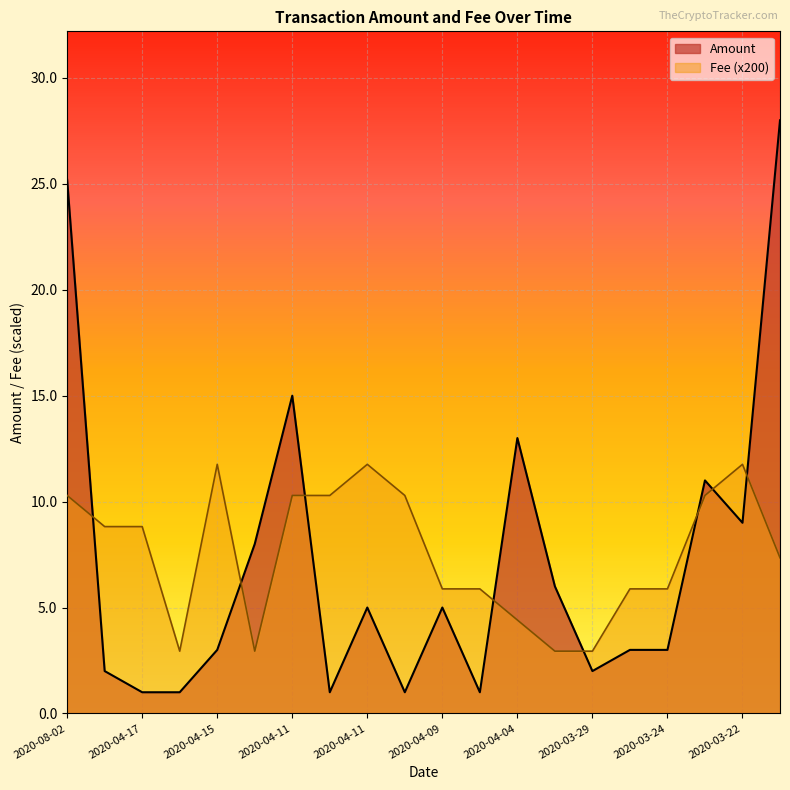

What is the difference between the Fee values at 2020-04-11 and 2020-03-24?

5.9